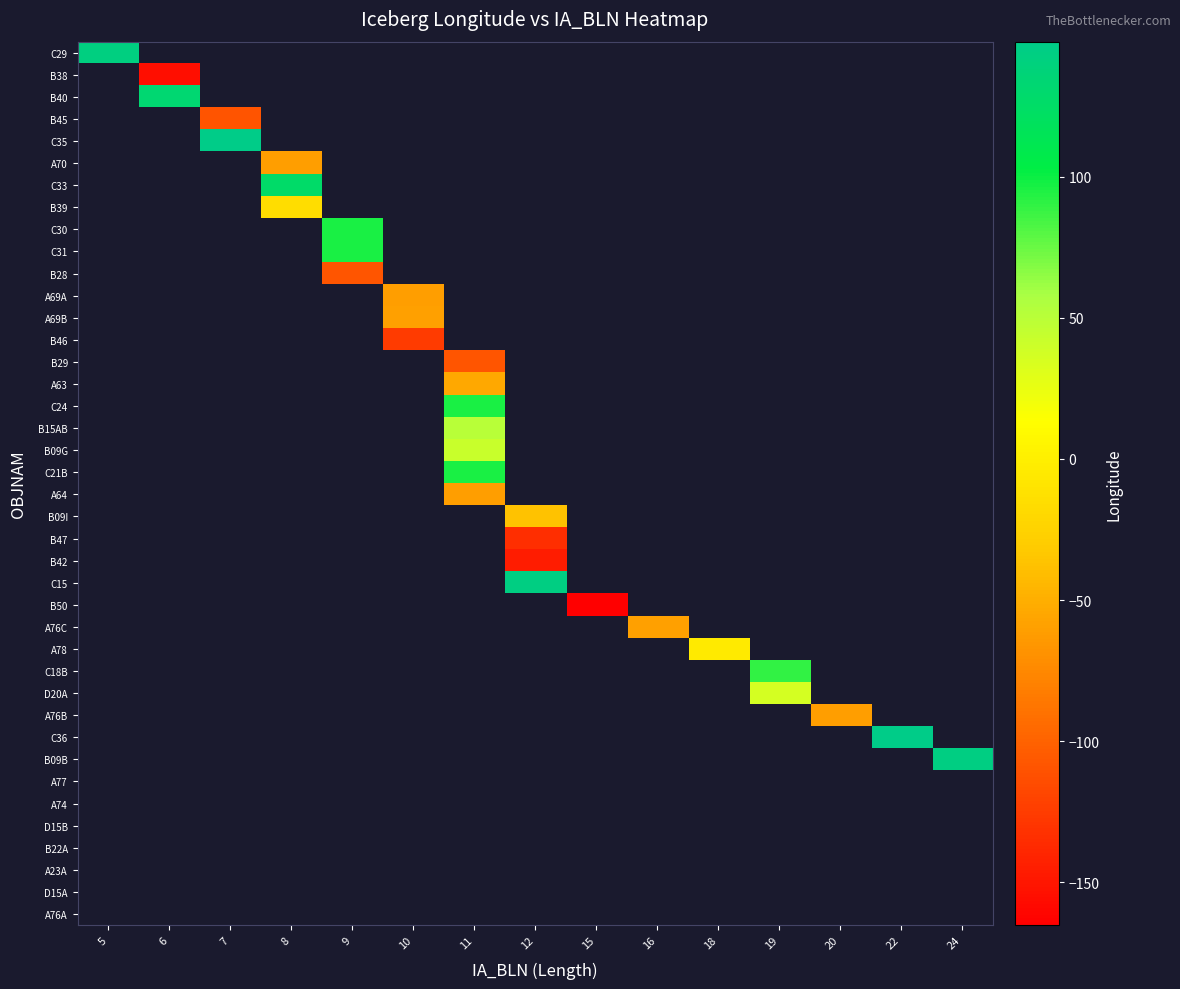

At which category does the chart reach its peak across all series?

7